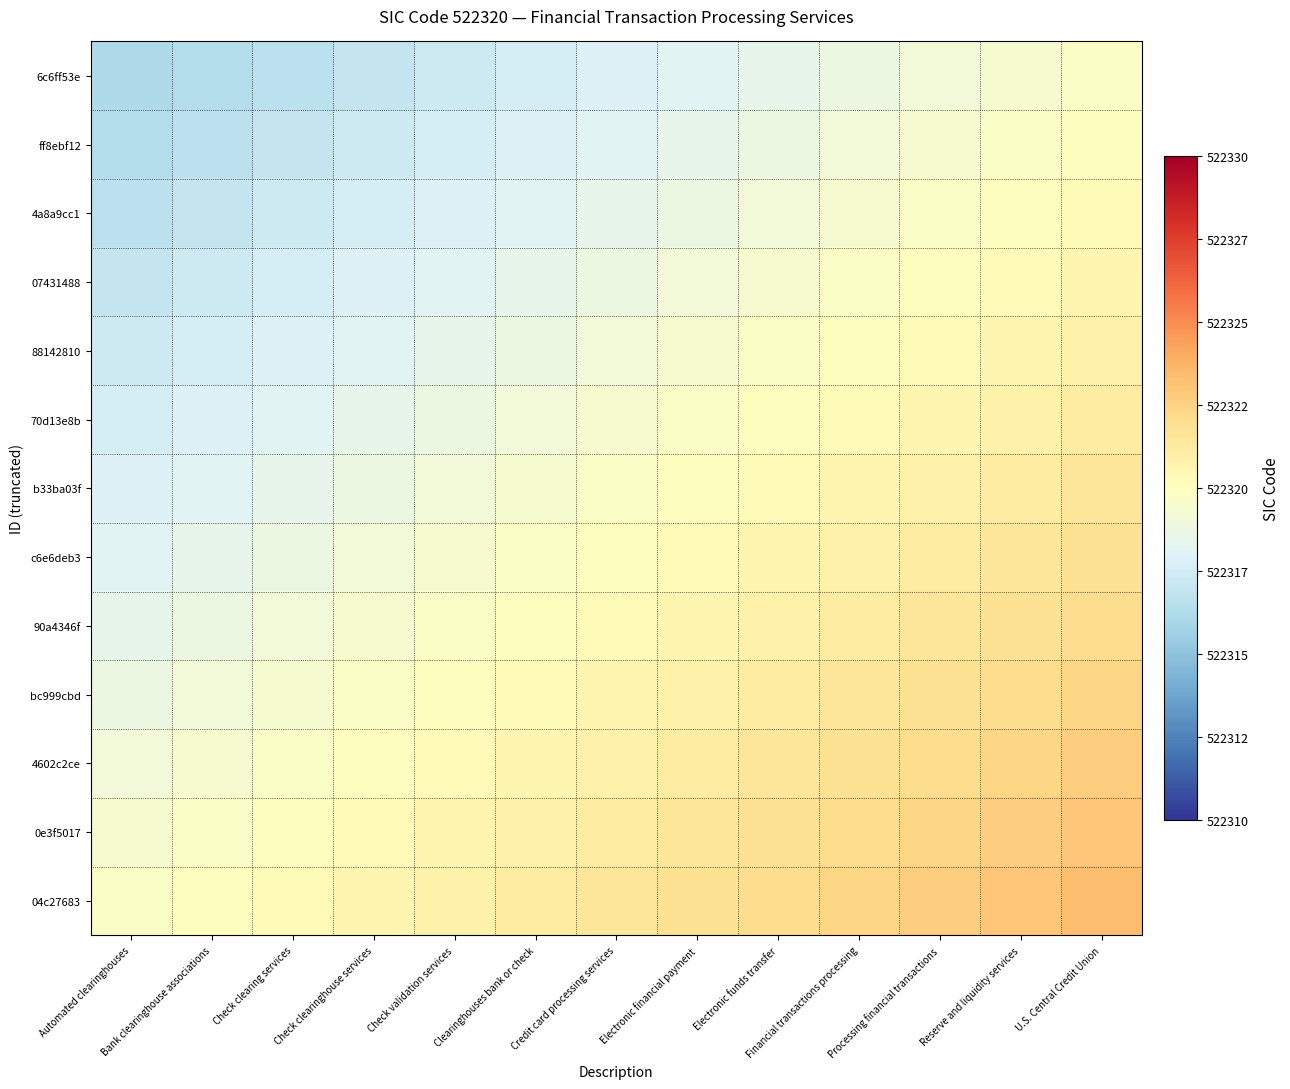

Between Check clearing services and Automated clearinghouses, which is larger?

Check clearing services